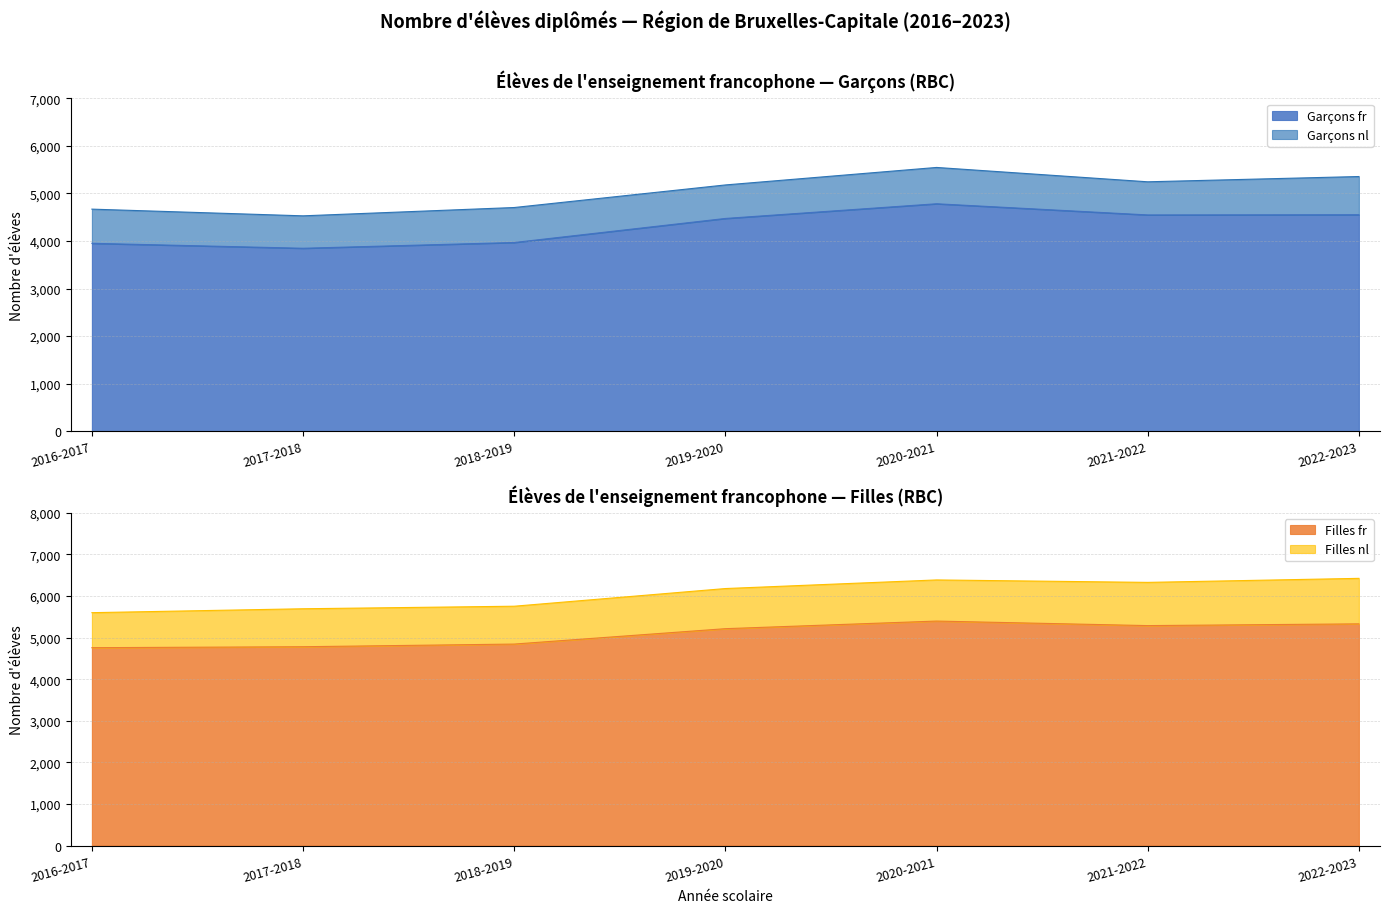

What position from the left is 2021-2022?

6